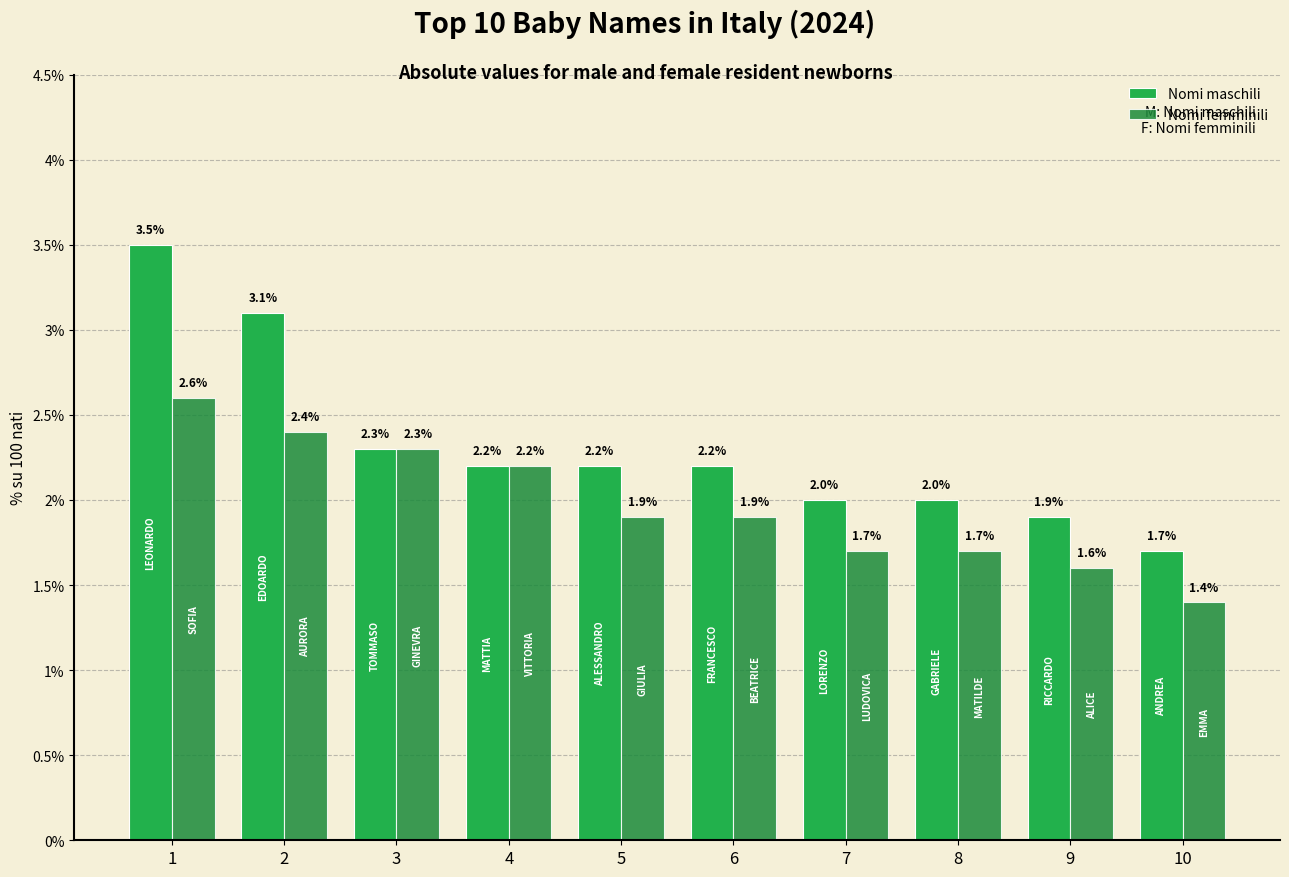

Rank the series by their average value, from lowest to highest.

Nomi femminili, Nomi maschili